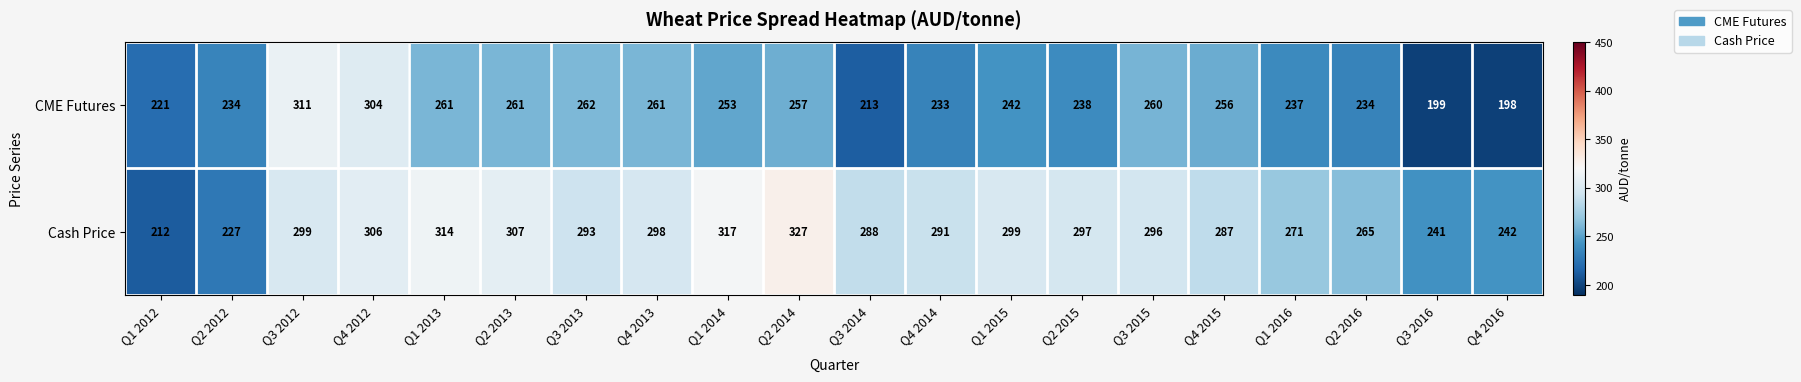

The value of CME Futures at Q1 2016 is 89. True or false?

False